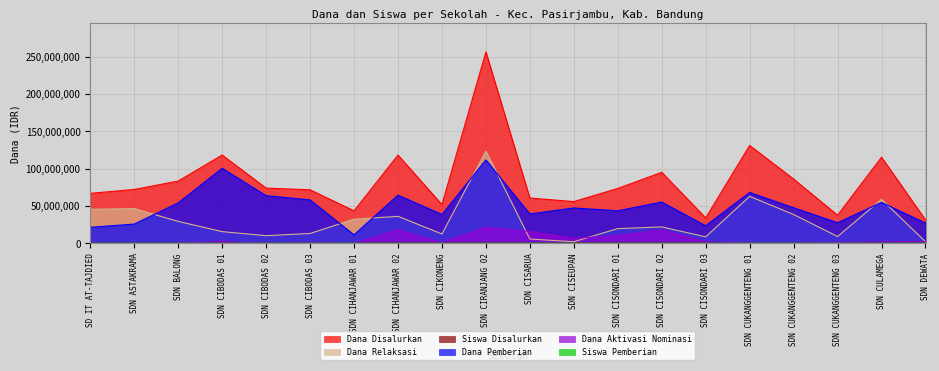

How many categories are shown in the chart?

20